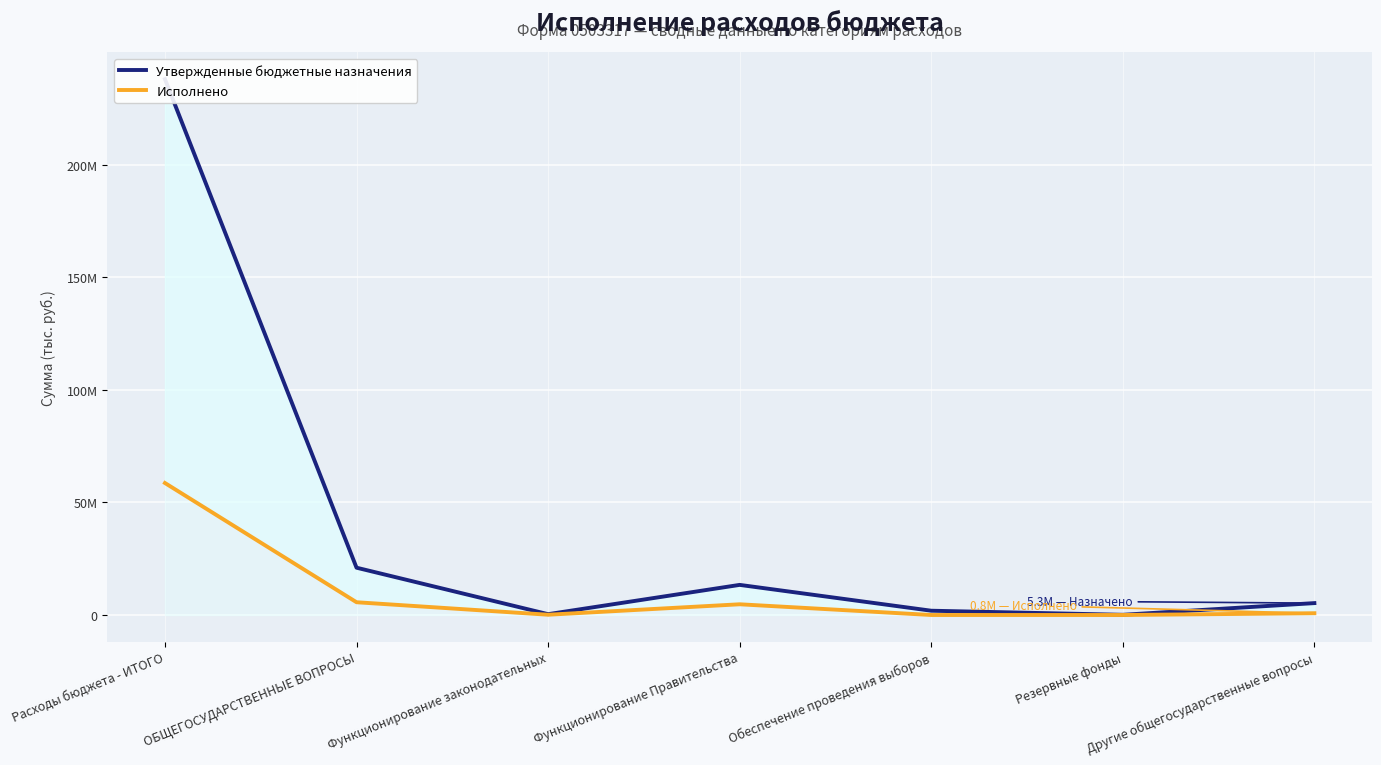

How many lines are shown in the chart?

2